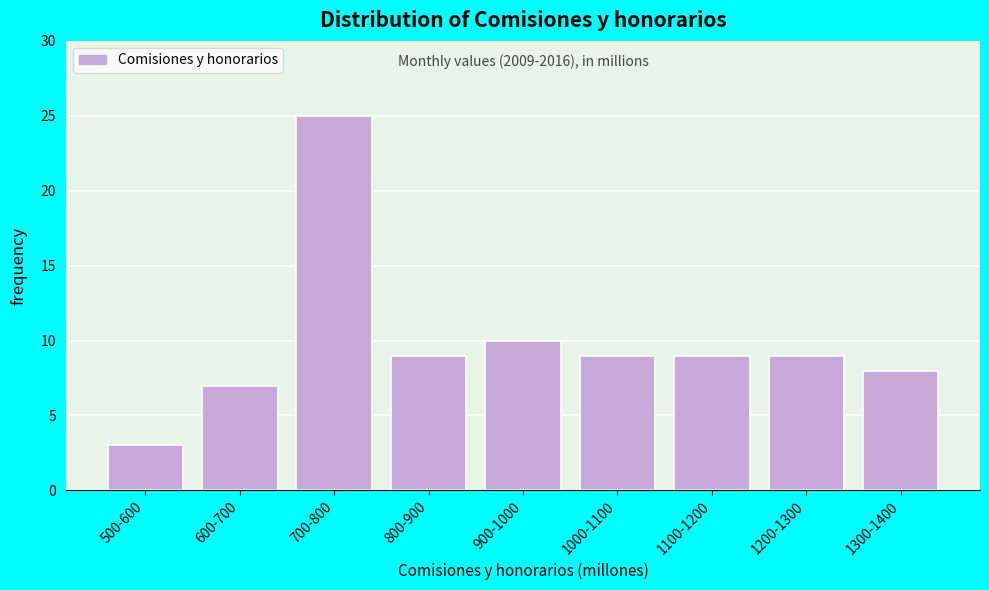

Reading left to right, what are all the values shown in this chart?

500-600=3	600-700=7	700-800=25	800-900=9	900-1000=10	1000-1100=9	1100-1200=9	1200-1300=9	1300-1400=8